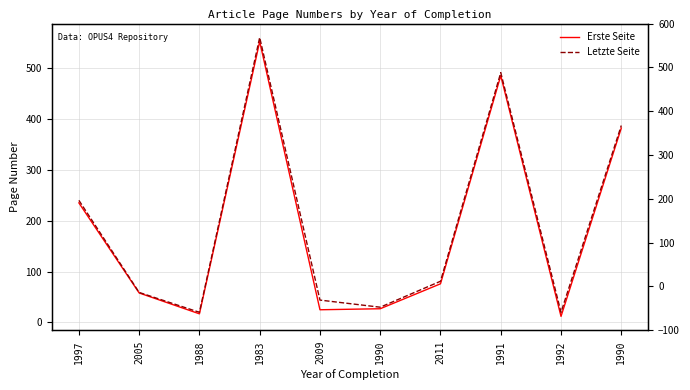

Which series has the largest total across all categories?

Letzte Seite